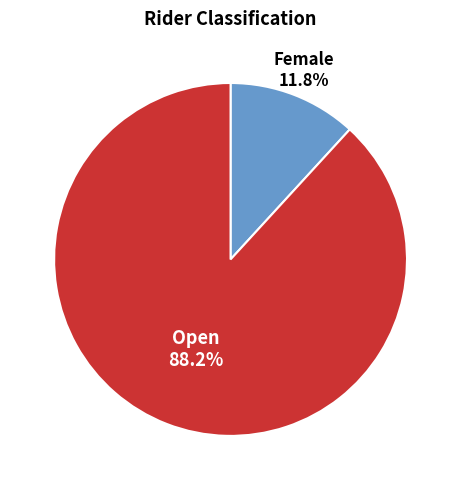

Is there a majority slice in this chart?

Yes